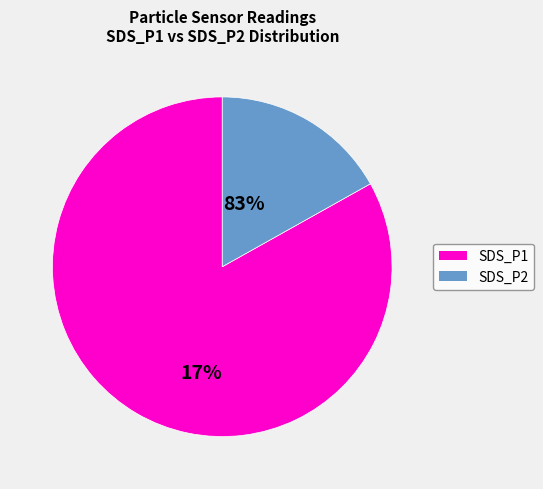

Does any single category account for the majority?

Yes